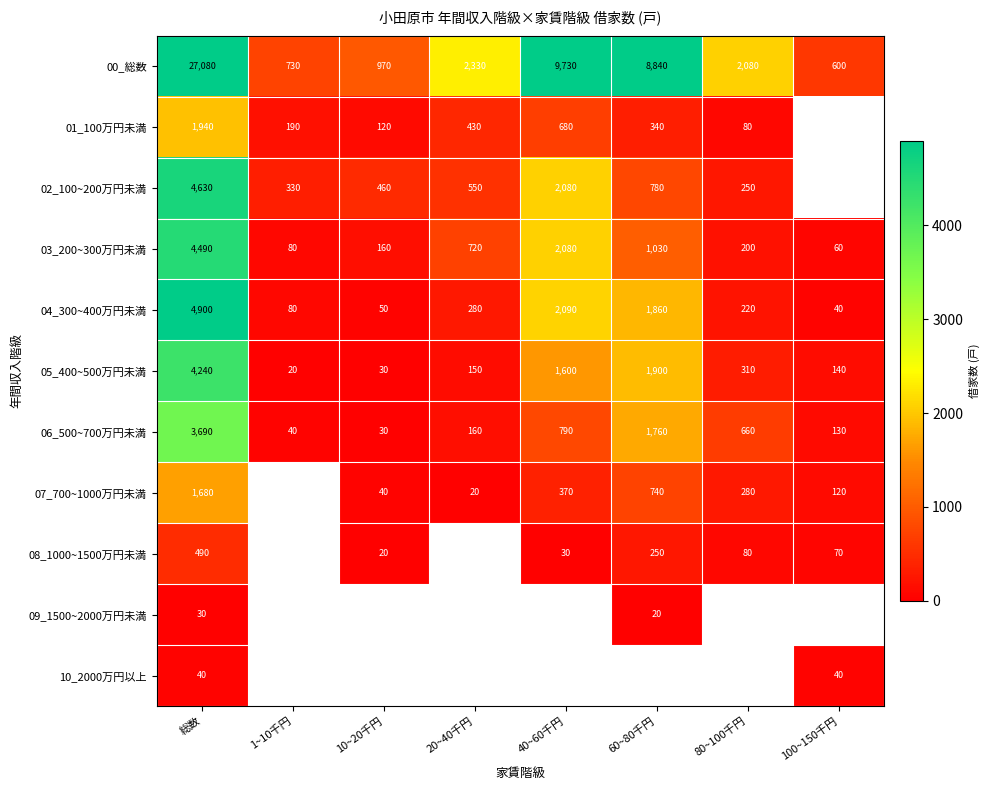

List the labels in order of 05_400~500万円未満 value, largest first.

総数, 60~80千円, 40~60千円, 80~100千円, 20~40千円, 100~150千円, 10~20千円, 1~10千円